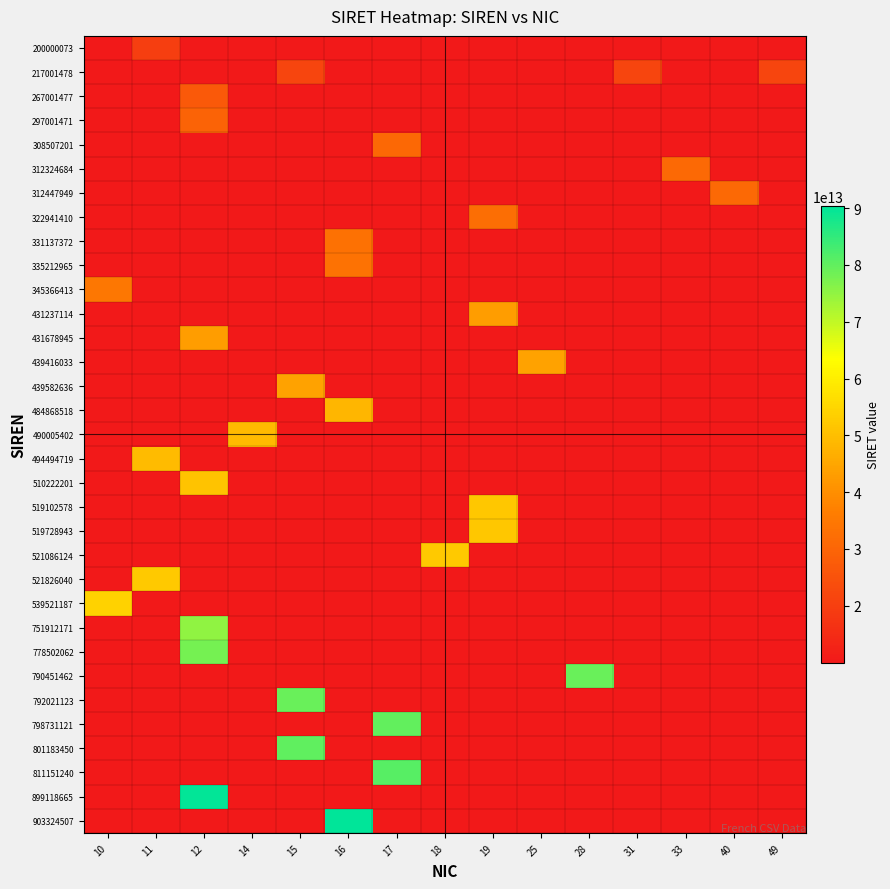

How many series are shown in this chart?

33